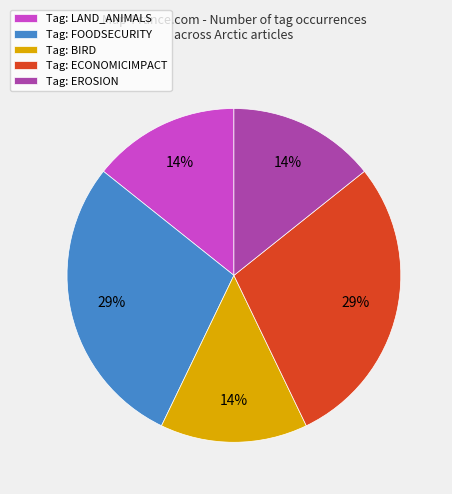

Is it true that Tag: FOODSECURITY is 29% of the pie?

True